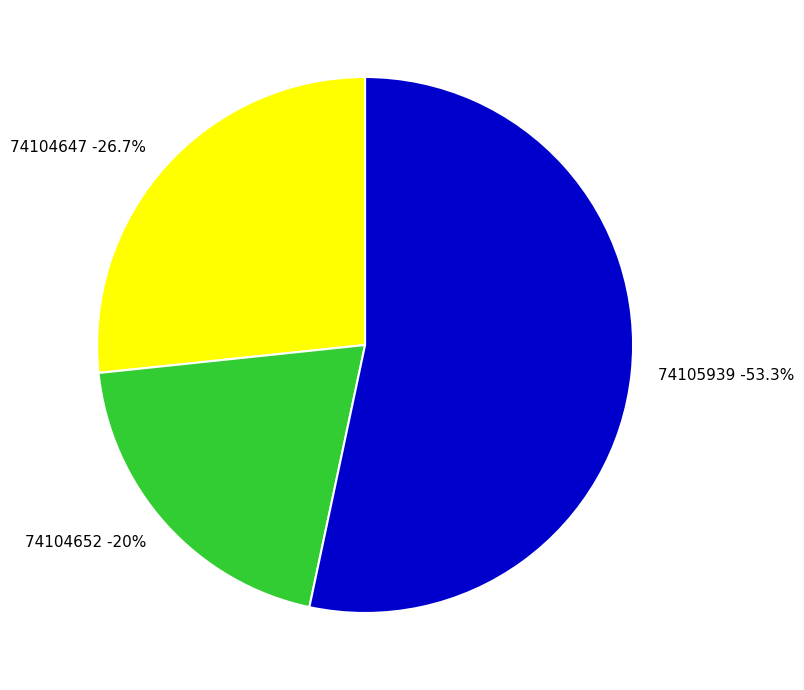

What is the change in value from 74104652 to 74105939?

+5